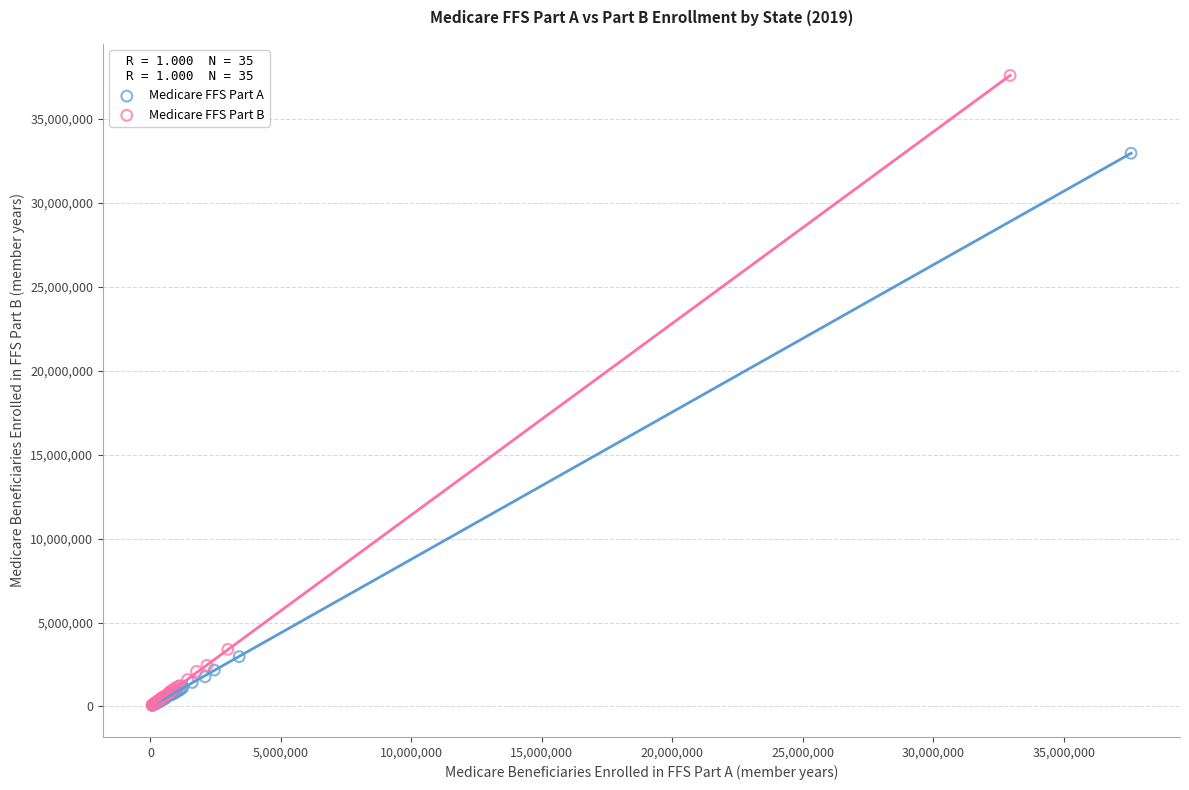

Which series has the widest spread of Y values?

Medicare FFS Part B